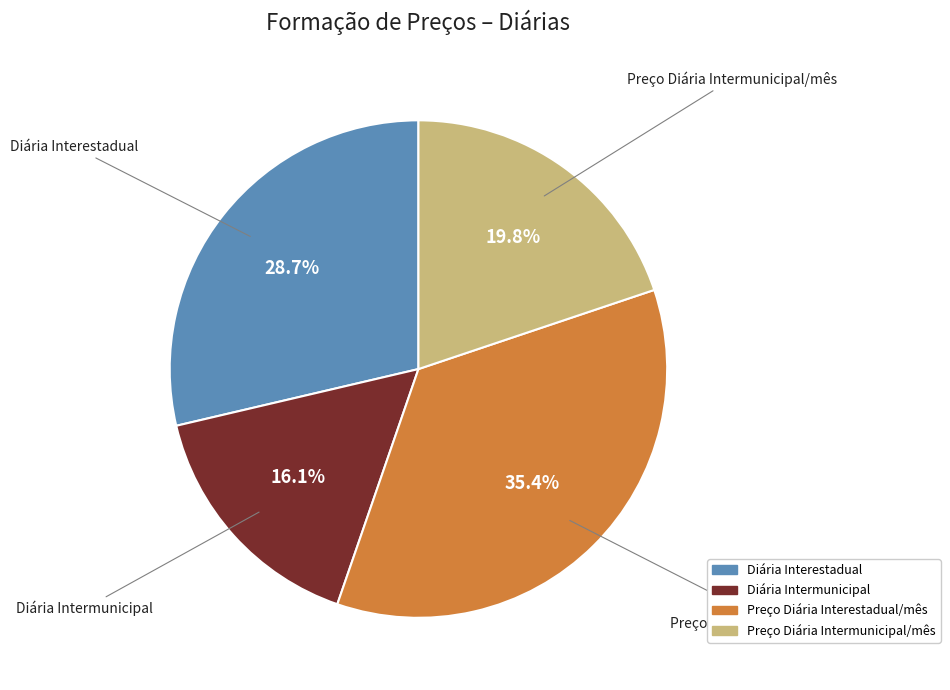

Does Diária Intermunicipal represent more than half of the total?

No